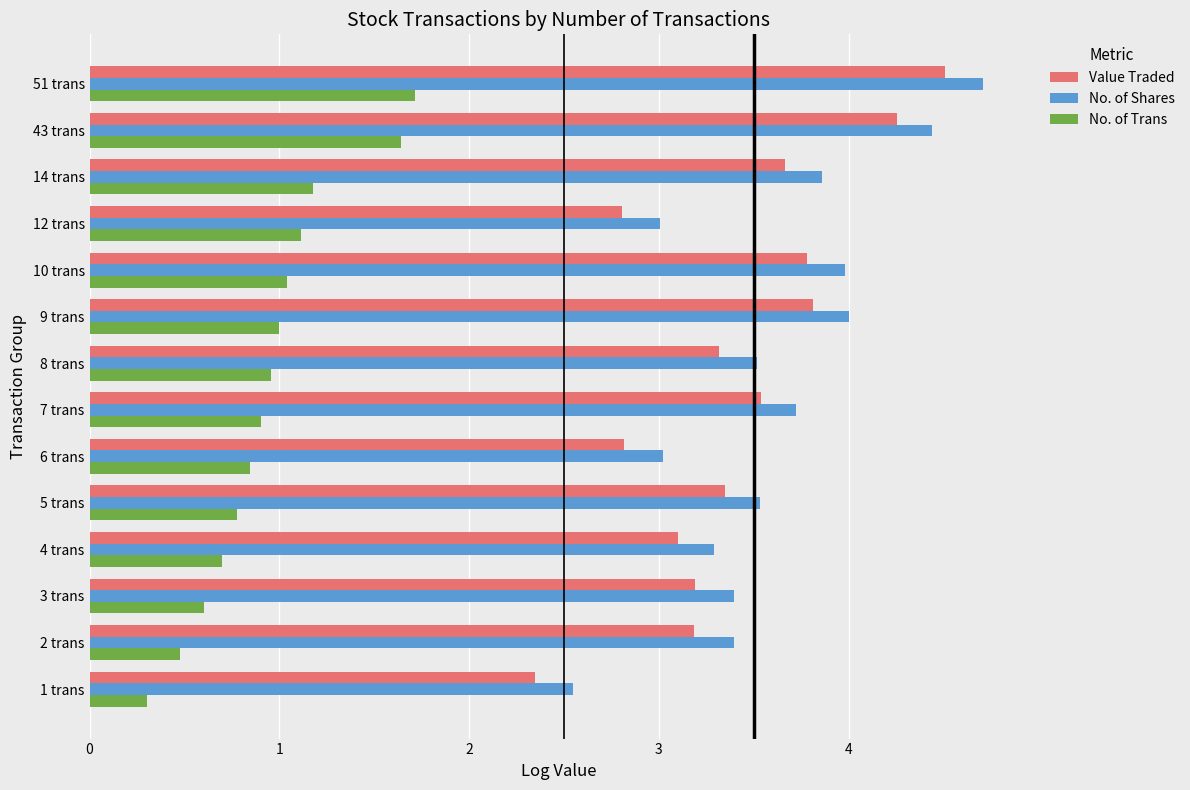

What is the spread (max minus min) of values at 8 trans?

2.6